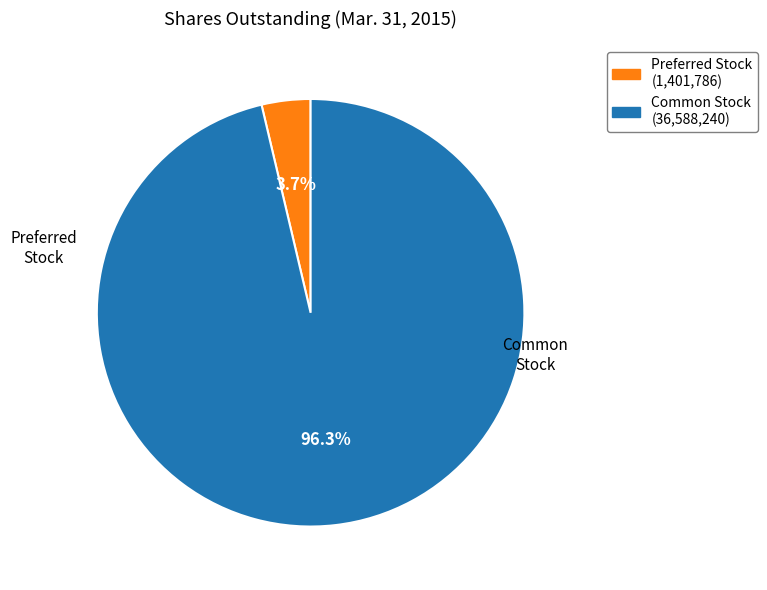

To the nearest percent, what is the average slice percentage?

50%